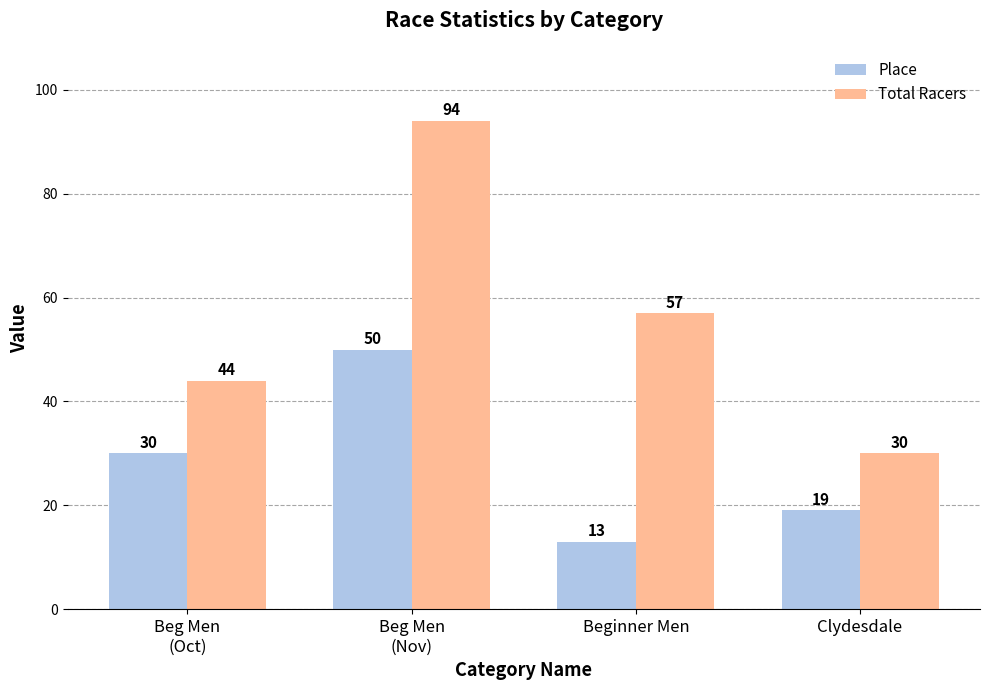

Which series has the largest range (max minus min)?

Total Racers